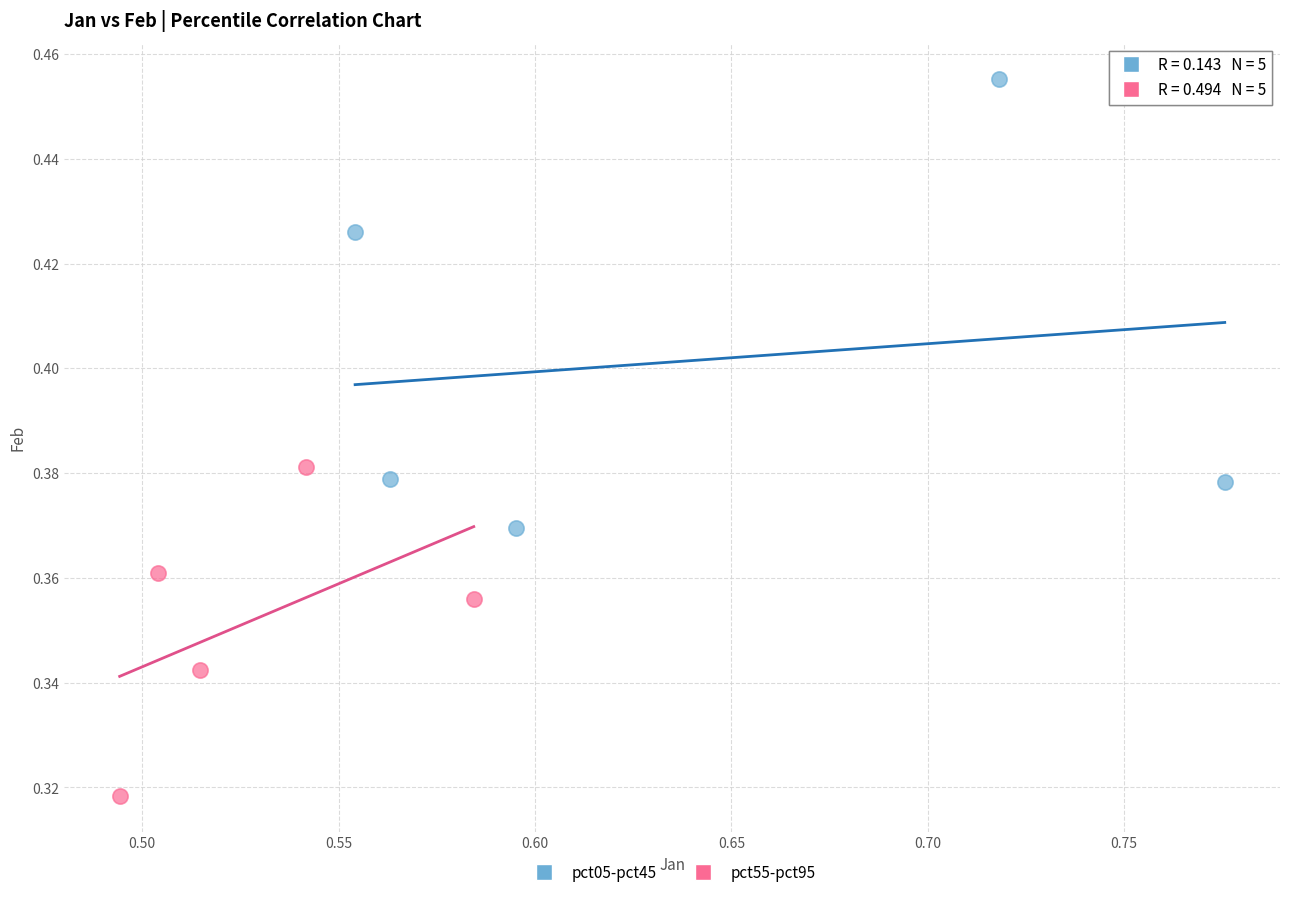

Which series reaches the minimum Y coordinate?

pct55-pct95